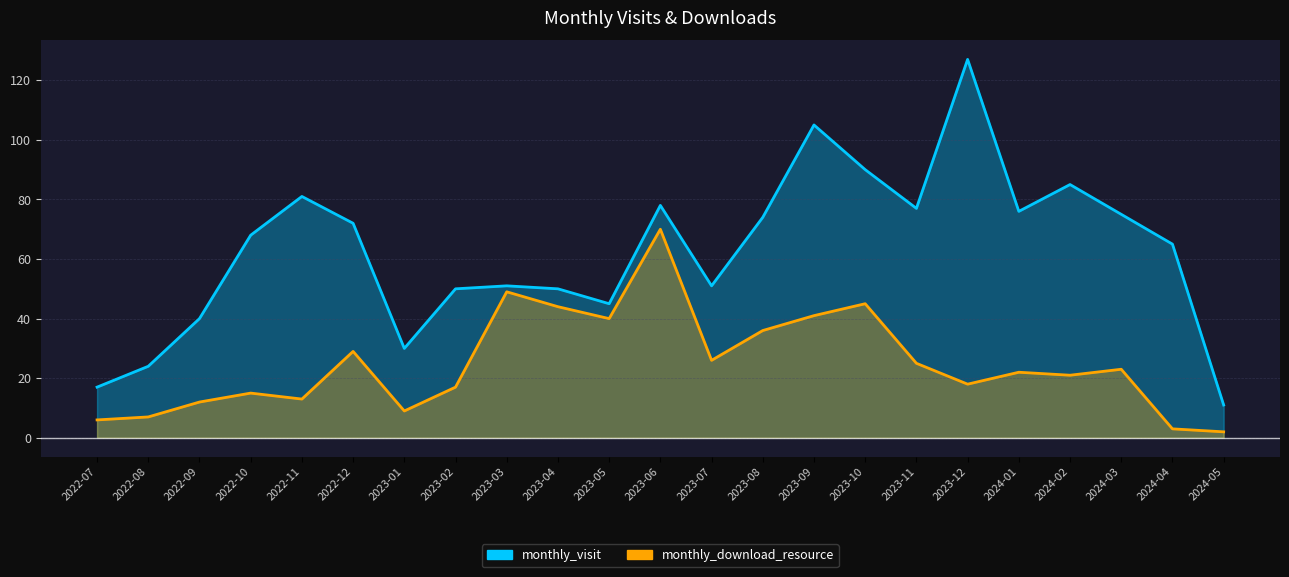

What are all the series names shown in the legend?

monthly_visit, monthly_download_resource